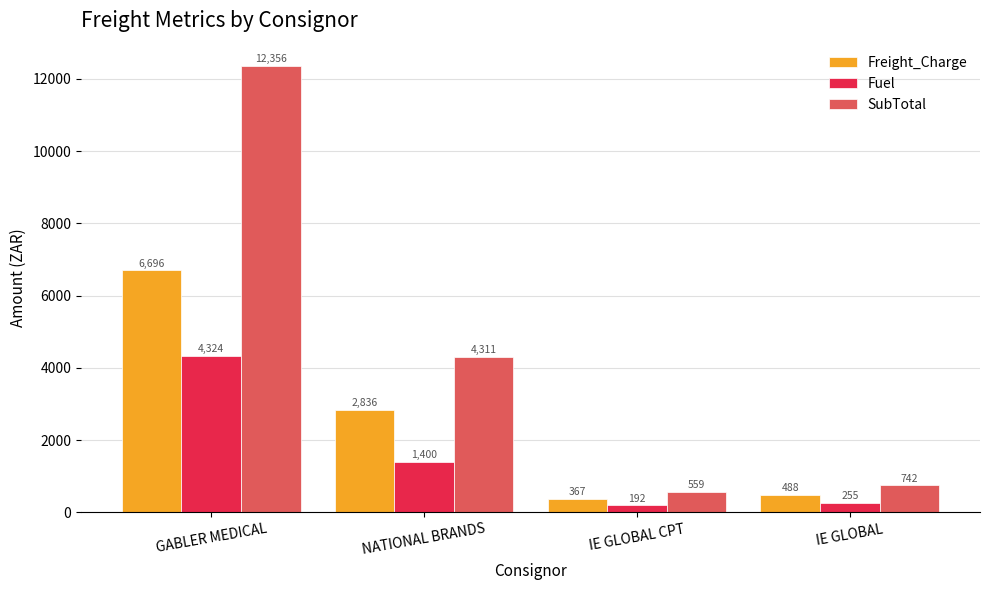

The value of Freight_Charge at IE GLOBAL is 487.8. True or false?

True